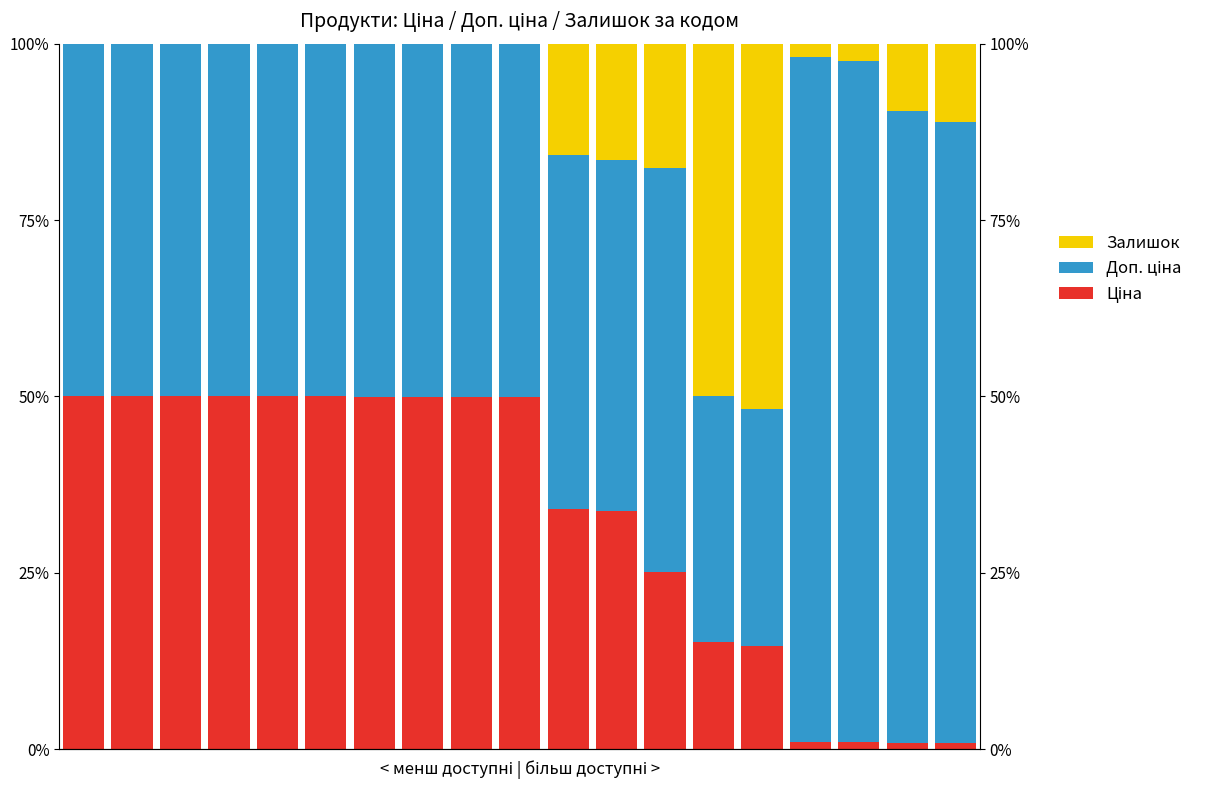

Reading left to right, extract all data points from this chart.

Ціна: −2.5=50.0	0.0=50.0	2.5=50.0	5.0=50.0	7.5=50.0	10.0=50.0	12.5=50.0	15.0=50.0	17.5=50.0	20.0=50.0	10=34.0	11=33.7	12=25.0	13=15.2	14=14.6	15=1.0	16=1.0	17=0.9	18=0.9
Доп. ціна: −2.5=50.0	0.0=50.0	2.5=50.0	5.0=50.0	7.5=50.0	10.0=50.0	12.5=50.0	15.0=50.0	17.5=50.0	20.0=50.0	10=50.2	11=49.8	12=57.4	13=34.9	14=33.6	15=97.1	16=96.5	17=89.5	18=88.1
Залишок: −2.5=0.0	0.0=0.0	2.5=0.0	5.0=0.0	7.5=0.0	10.0=0.0	12.5=0.1	15.0=0.1	17.5=0.1	20.0=0.1	10=15.8	11=16.6	12=17.6	13=49.9	14=51.8	15=1.9	16=2.5	17=9.6	18=11.1